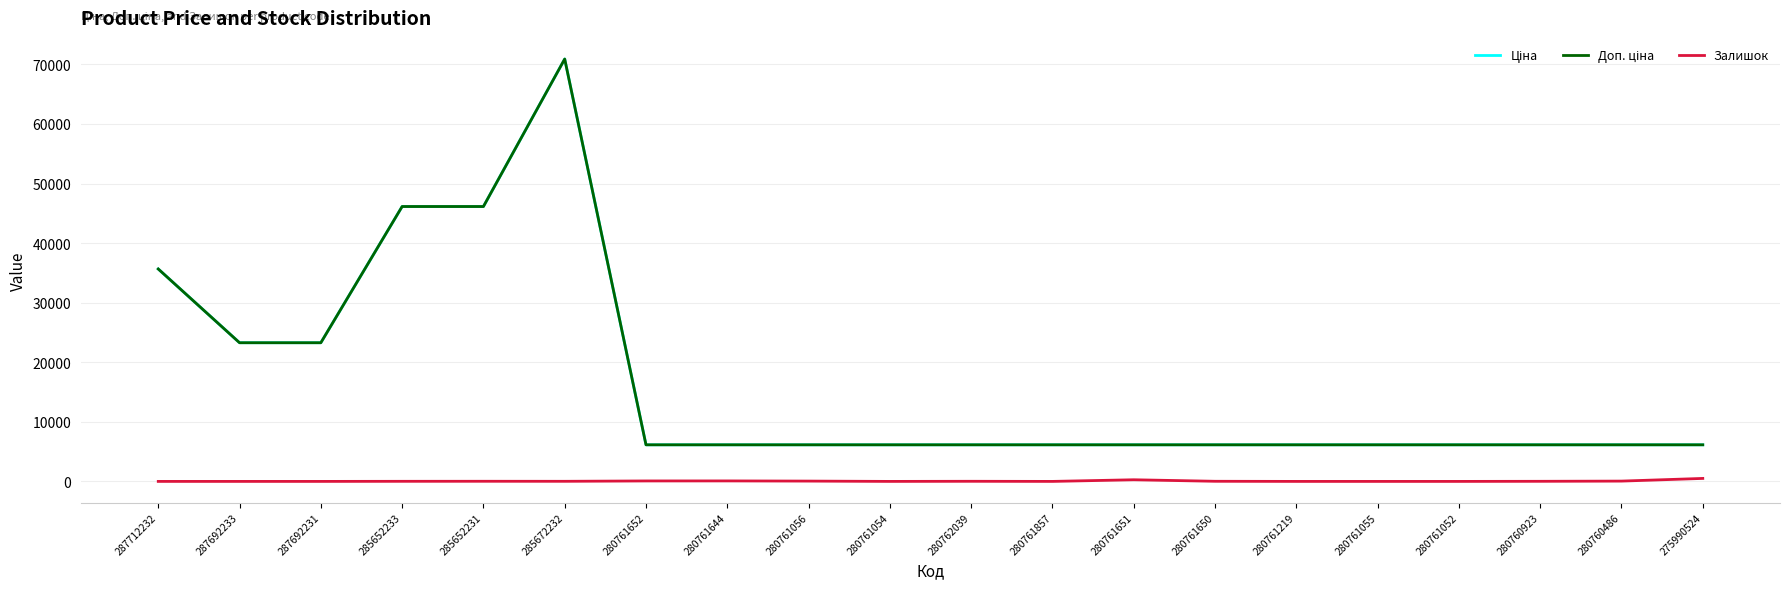

Does the chart display data point markers on the line(s)?

No